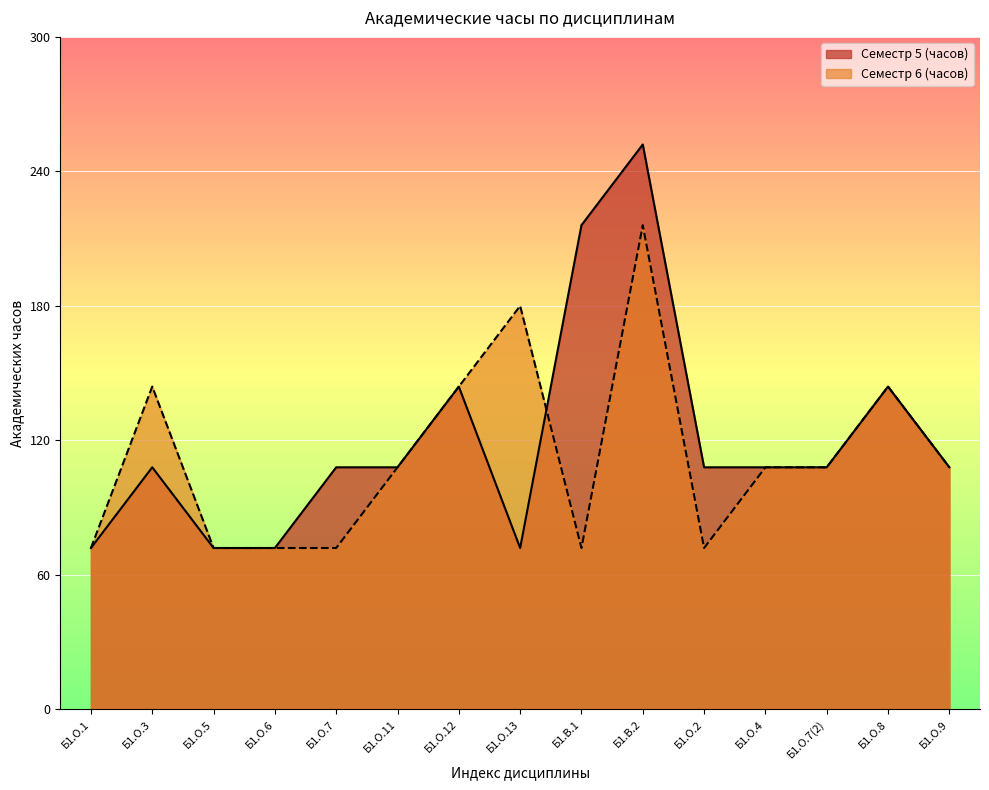

Does the chart display data point markers on the line(s)?

No